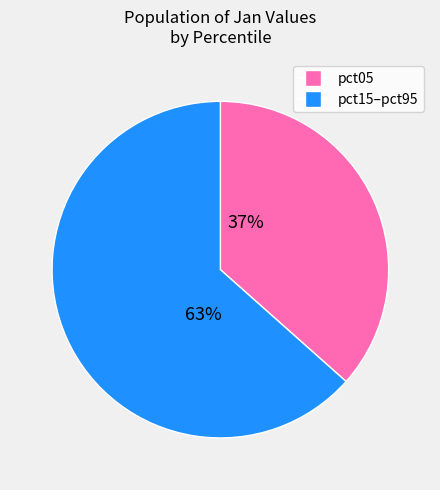

To the nearest percent, what is the average slice percentage?

50%